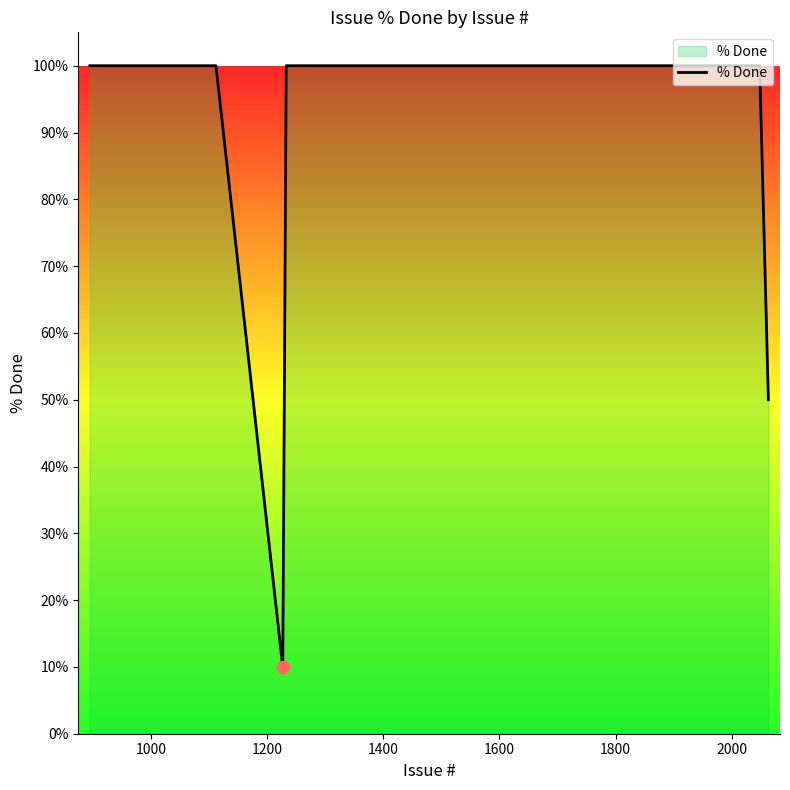

What is the greatest value displayed?

100